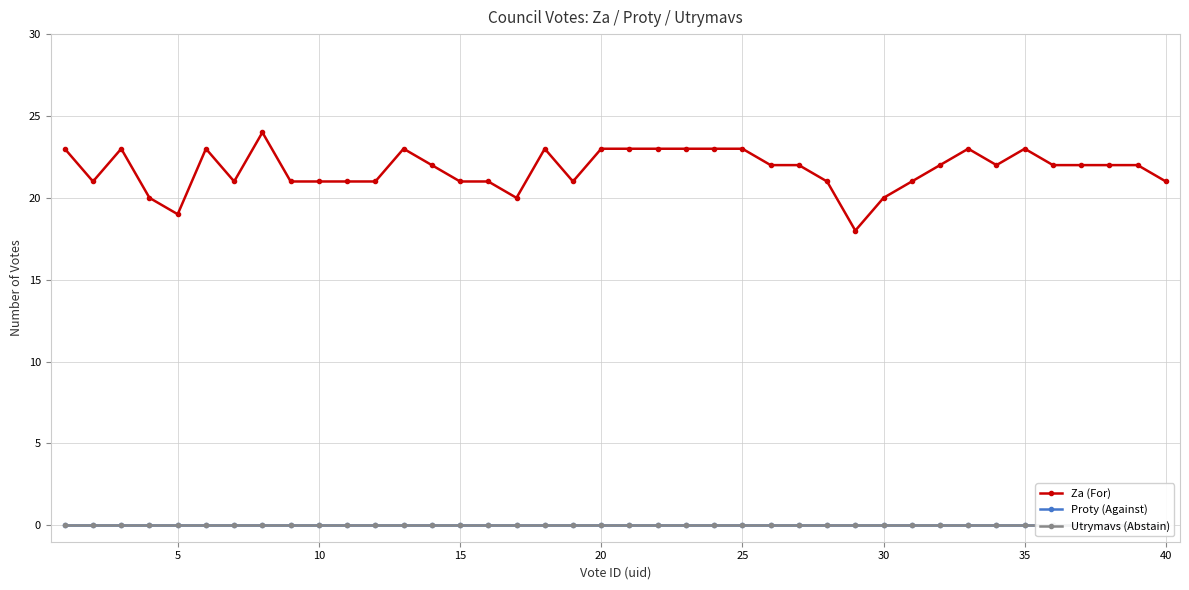

True or false: Utrymavs (Abstain) and Proty (Against) intersect in this chart.

False